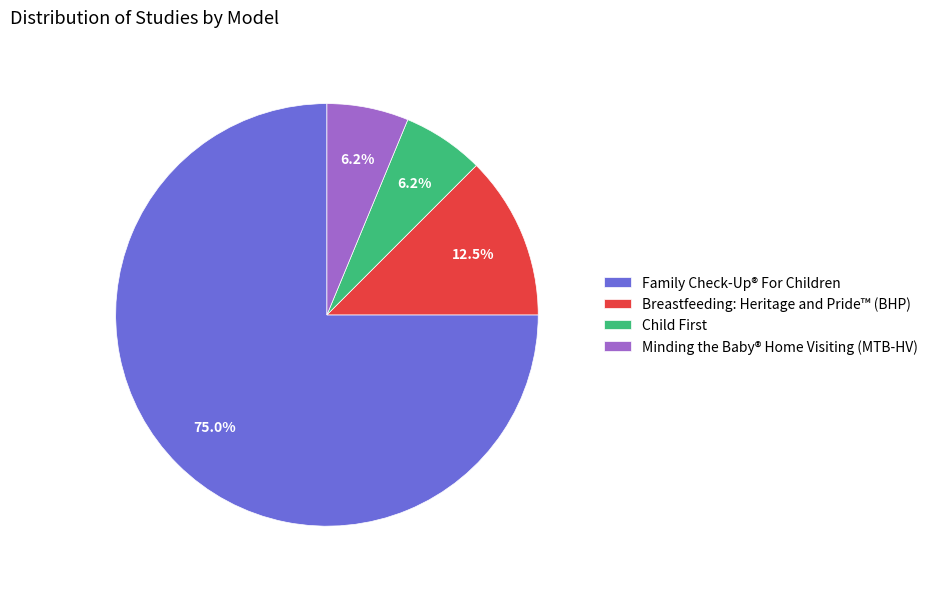

Which slice is the largest?

Family Check-Up® For Children